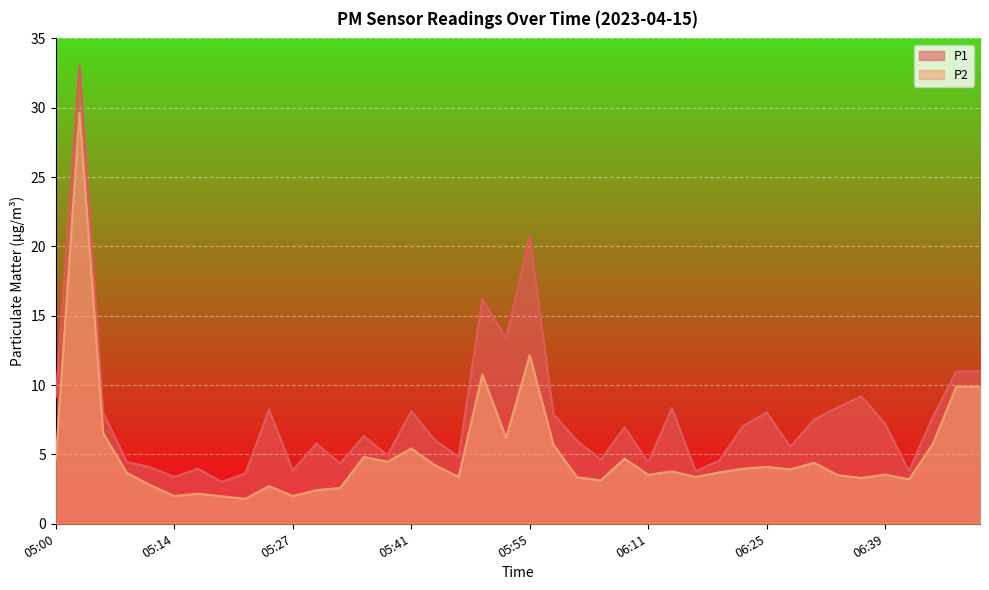

What is the average value of the P1 series?

7.7